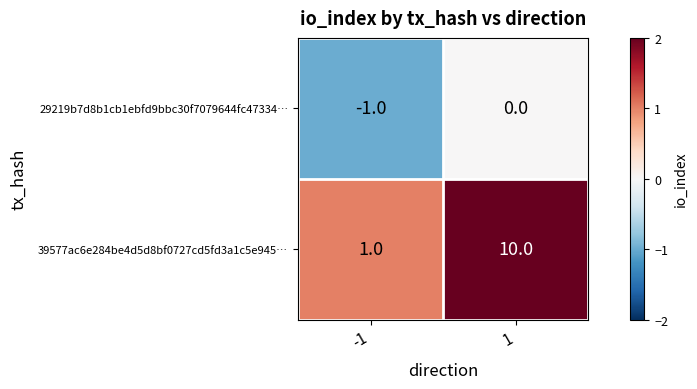

List the series in order of their peak value, lowest first.

29219b7d8b1cb1ebfd9bbc30f7079644fc47334…, 39577ac6e284be4d5d8bf0727cd5fd3a1c5e945…